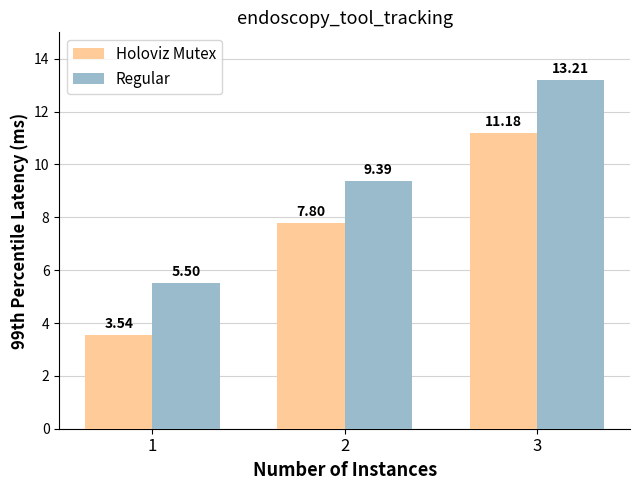

Does the chart contain stacked bars?

No